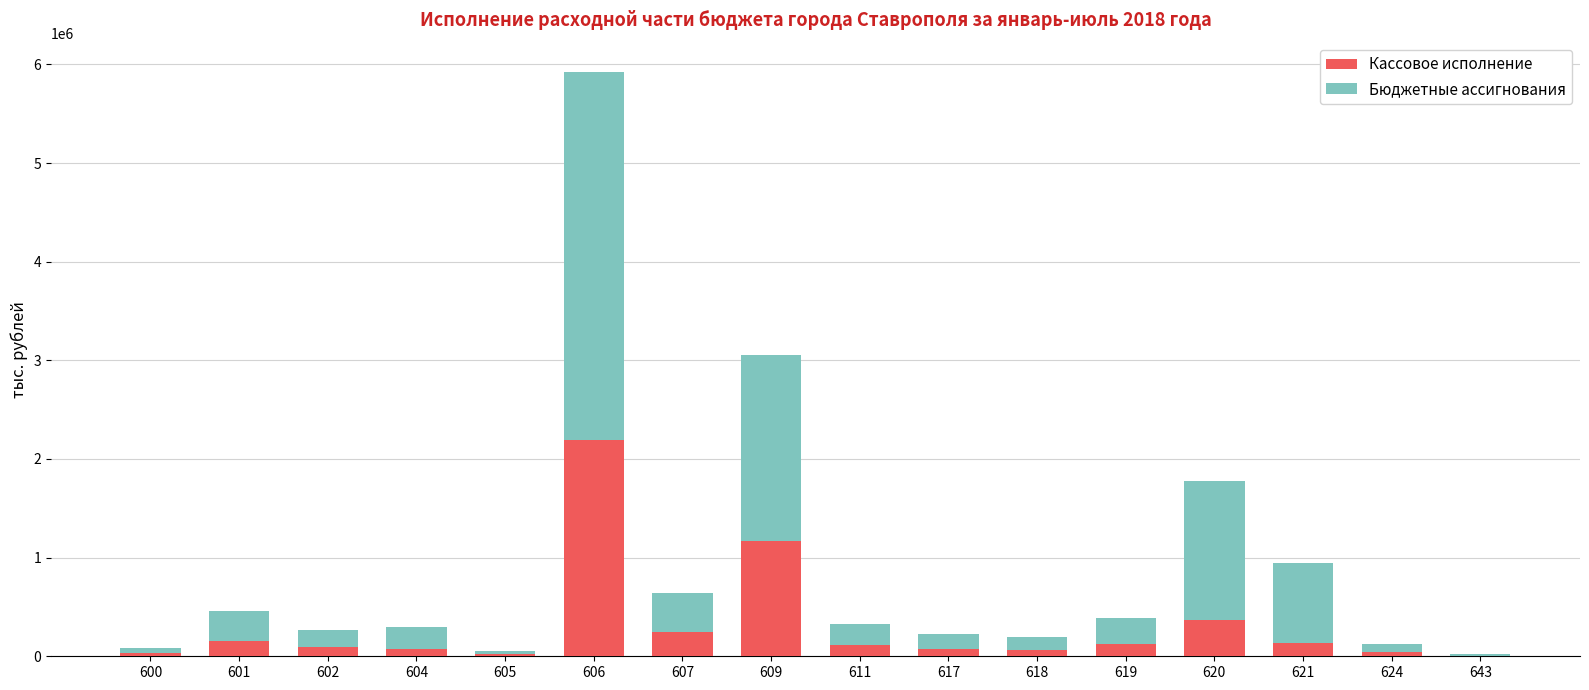

At which category is the sum across all series the highest?

606